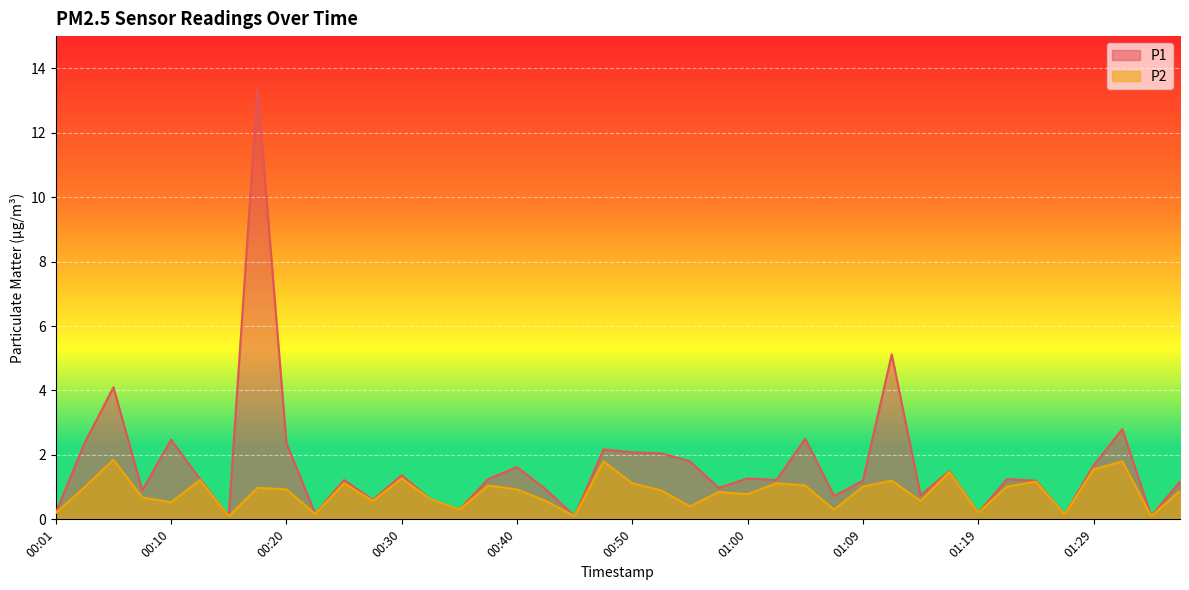

Reading left to right, list all the values displayed in this chart.

P1: 0.2	2.4	4.1	0.9	2.5	1.2	0.1	13.4	2.4	0.2	1.2	0.6	1.4	0.6	0.3	1.2	1.6	0.9	0.1	2.2	2.1	2.0	1.8	1.0	1.3	1.2	2.5	0.7	1.2	5.1	0.8	1.5	0.2	1.2	1.2	0.1	1.7	2.8	0.1	1.2
P2: 0.2	1.0	1.9	0.7	0.5	1.2	0.1	1.0	0.9	0.2	1.1	0.6	1.3	0.6	0.3	1.1	0.9	0.6	0.1	1.8	1.1	0.9	0.4	0.8	0.8	1.1	1.1	0.3	1.0	1.2	0.6	1.5	0.2	1.0	1.2	0.1	1.6	1.8	0.1	0.9